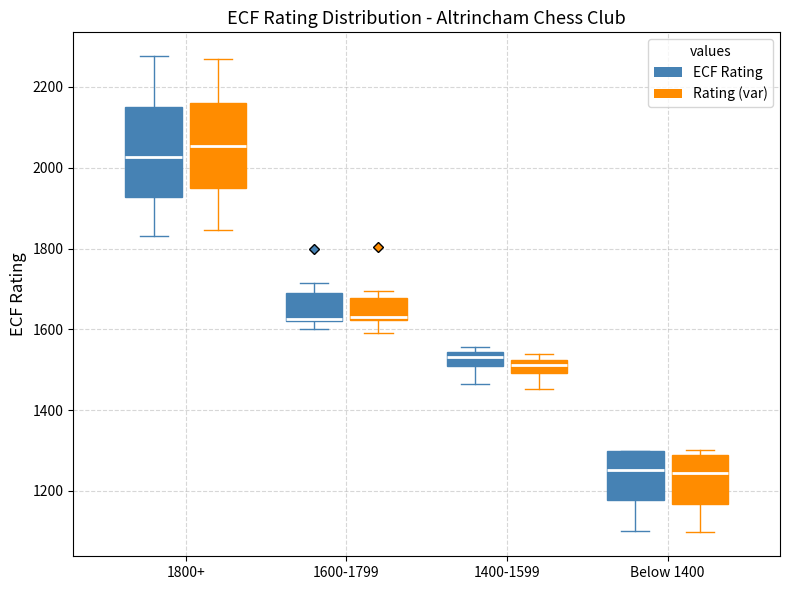

Reading left to right, transcribe this box plot: for each box, give where its median line is, the range the box spans, and where its two whiskers end, as read against the y-axis. The values are not printed on the chart, so give them approximately, as read against the axis.

1800+ (ECF Rating): median 2020, box 1920 to 2160, whiskers 1840 to 2280
1800+ (Rating (var)): median 2060, box 1940 to 2160, whiskers 1840 to 2260
1600-1799 (ECF Rating): median 1620, box 1620 to 1700, whiskers 1600 to 1720
1600-1799 (Rating (var)): median 1640, box 1620 to 1680, whiskers 1600 to 1700
1400-1599 (ECF Rating): median 1540 (just below the box's upper edge), box 1520 to 1540, whiskers 1460 to 1560
1400-1599 (Rating (var)): median 1520 (inside the box), box 1500 to 1520, whiskers 1460 to 1540
Below 1400 (ECF Rating): median 1260, box 1180 to 1300, whiskers 1100 to 1300
Below 1400 (Rating (var)): median 1240, box 1160 to 1280, whiskers 1100 to 1300